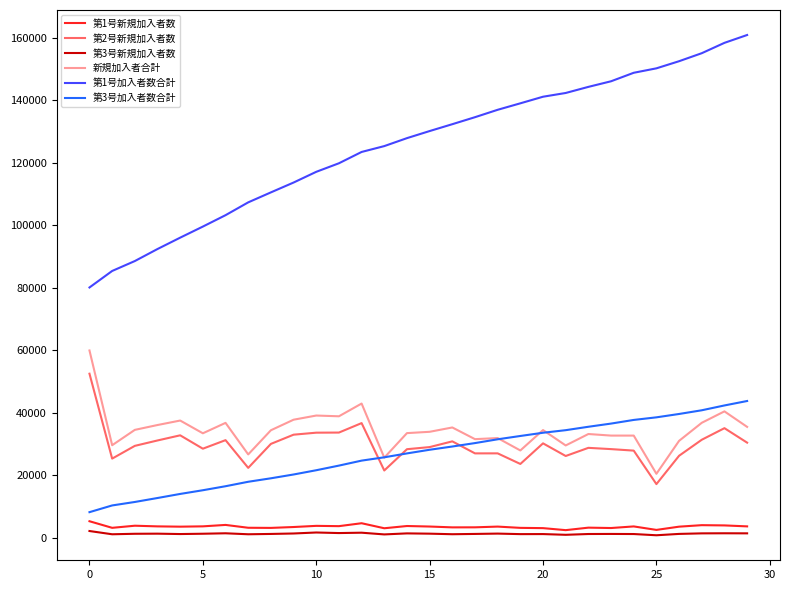

True or false: 第3号新規加入者数 and 第3号加入者数合計 intersect in this chart.

False